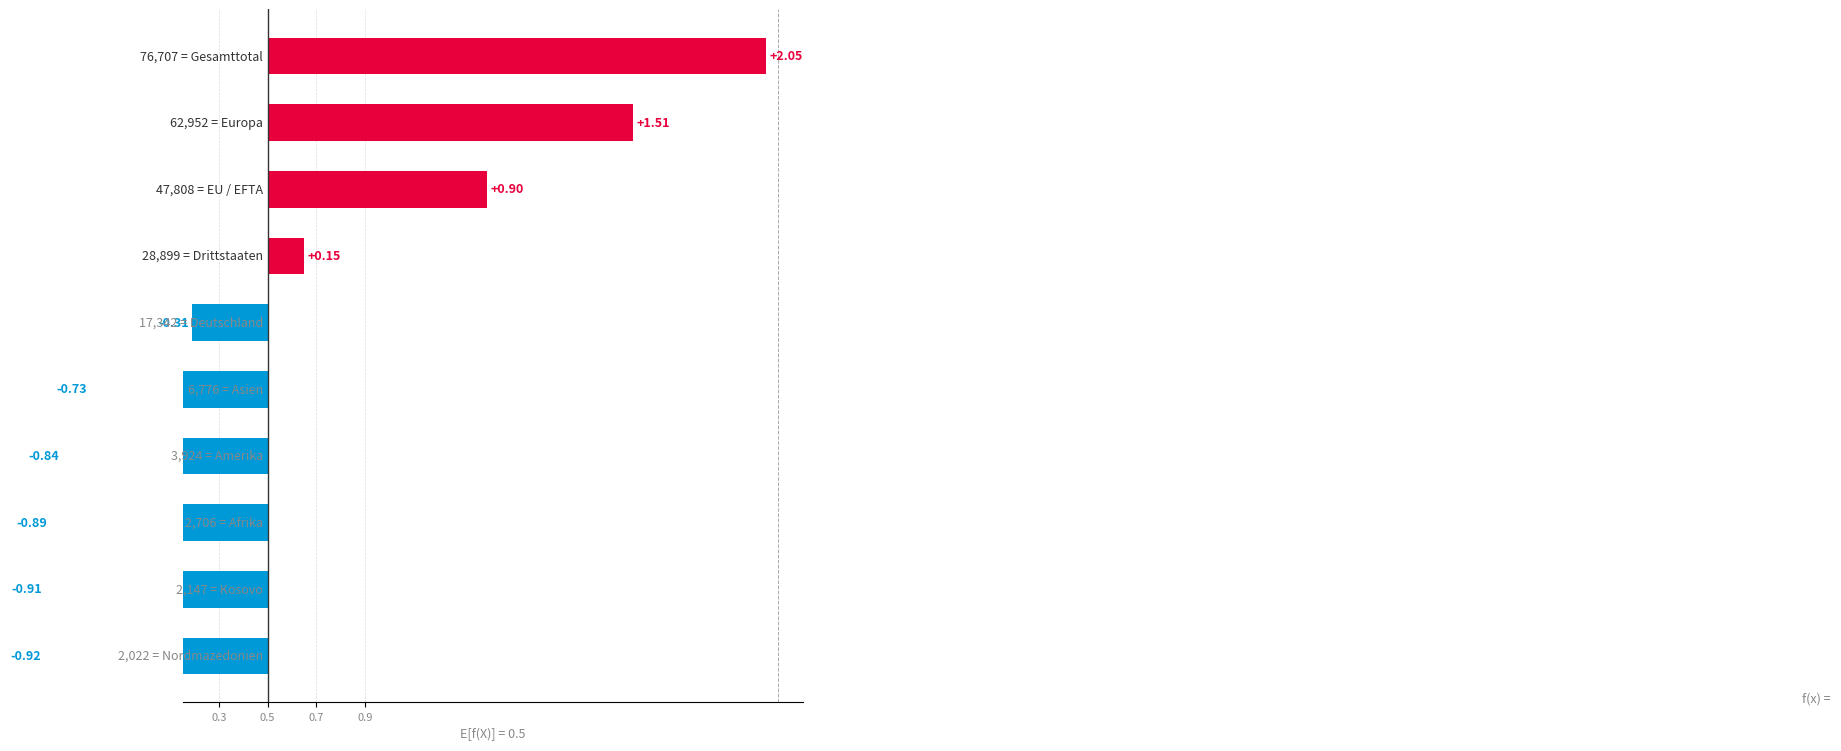

What is the maximum value shown in the chart?

2.1